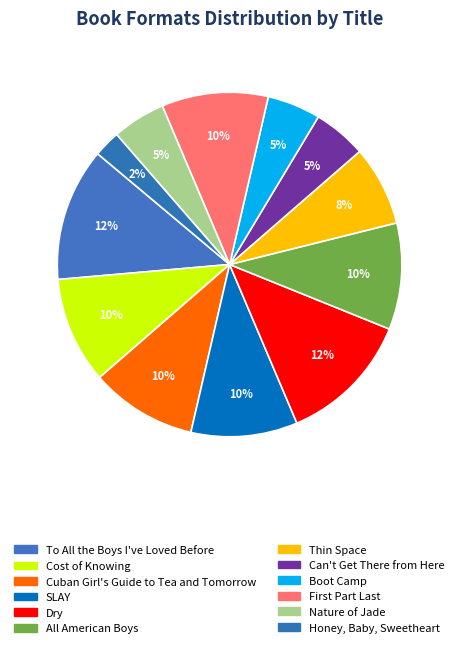

What is the largest slice in the pie chart?

To All the Boys I've Loved Before